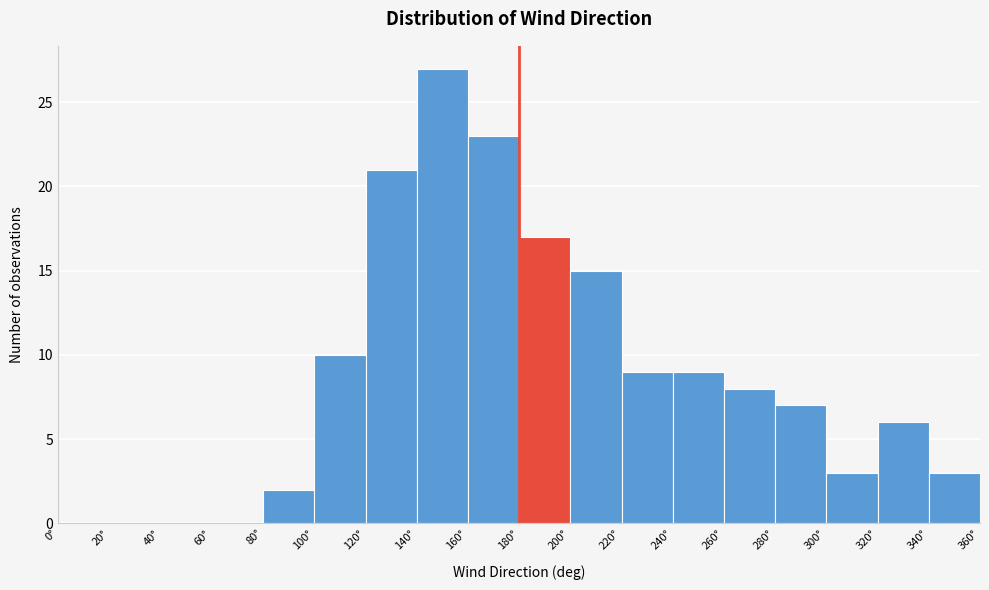

Which range on the x-axis has the tallest bar?

140 to 160